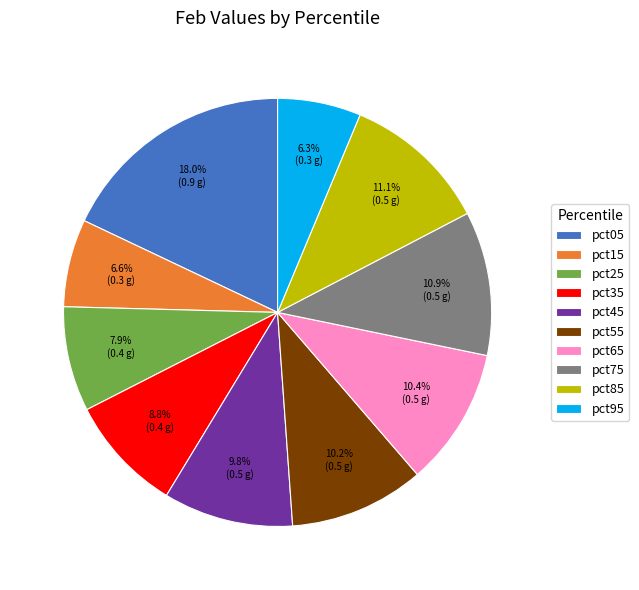

Between pct45 and pct95, which is larger?

pct45